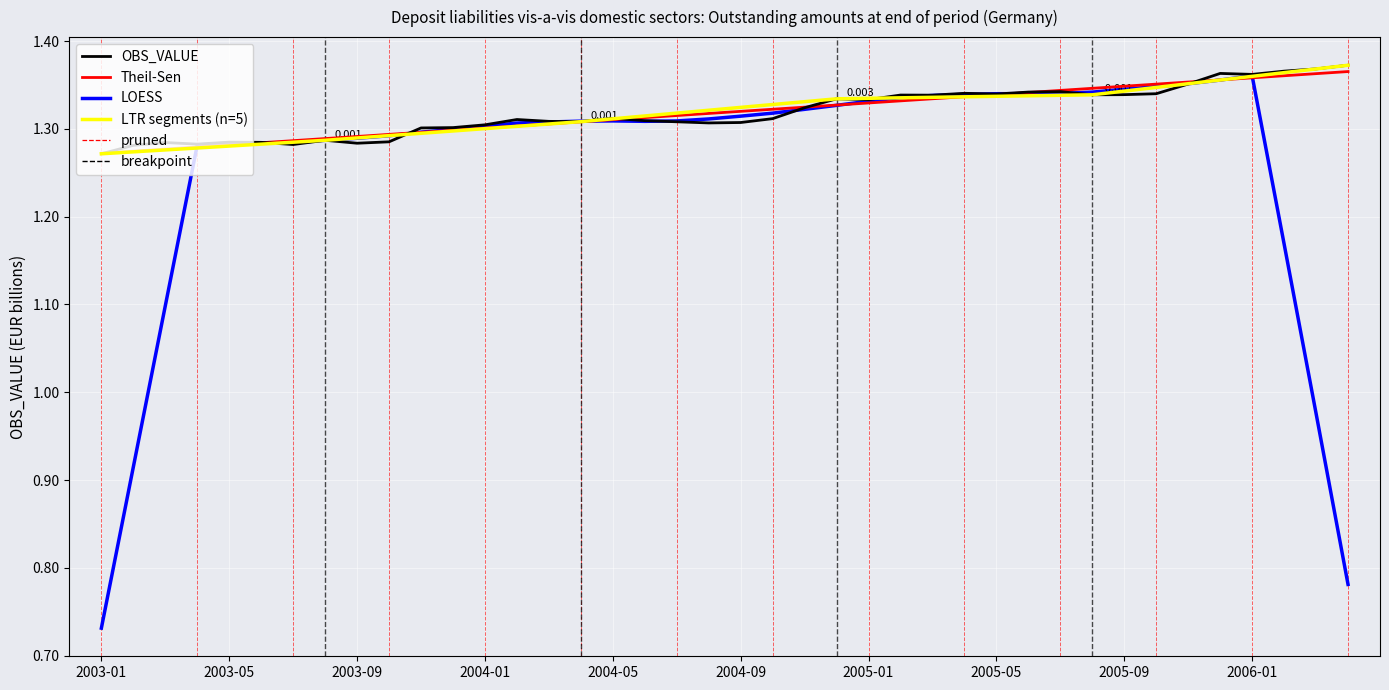

Which label corresponds to the largest value in the chart?

2006-04